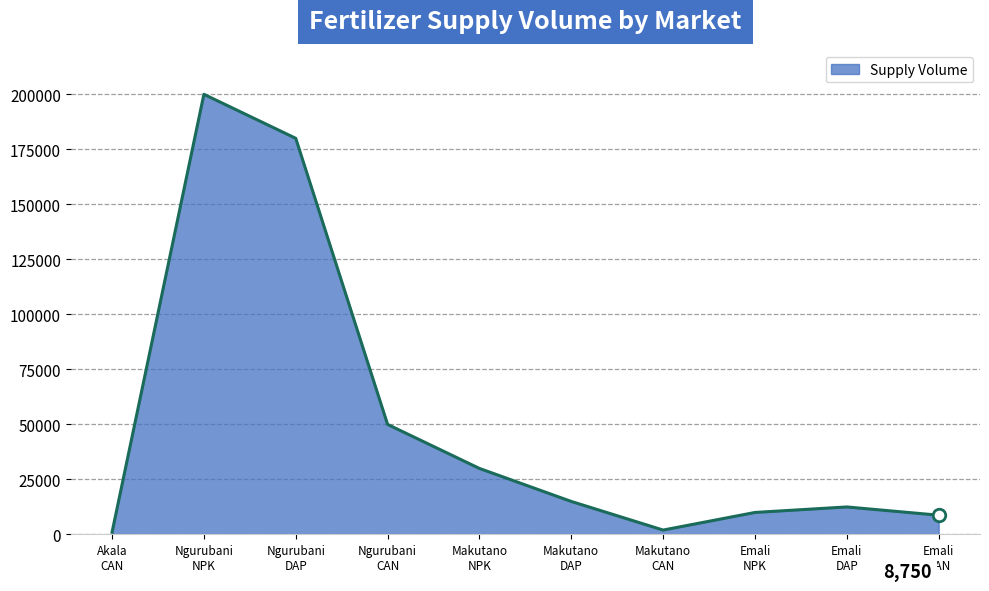

Reading right to left, what are all the values shown in this chart?

8750	12500	10000	2000	15000	30000	50000	180000	200000	1000